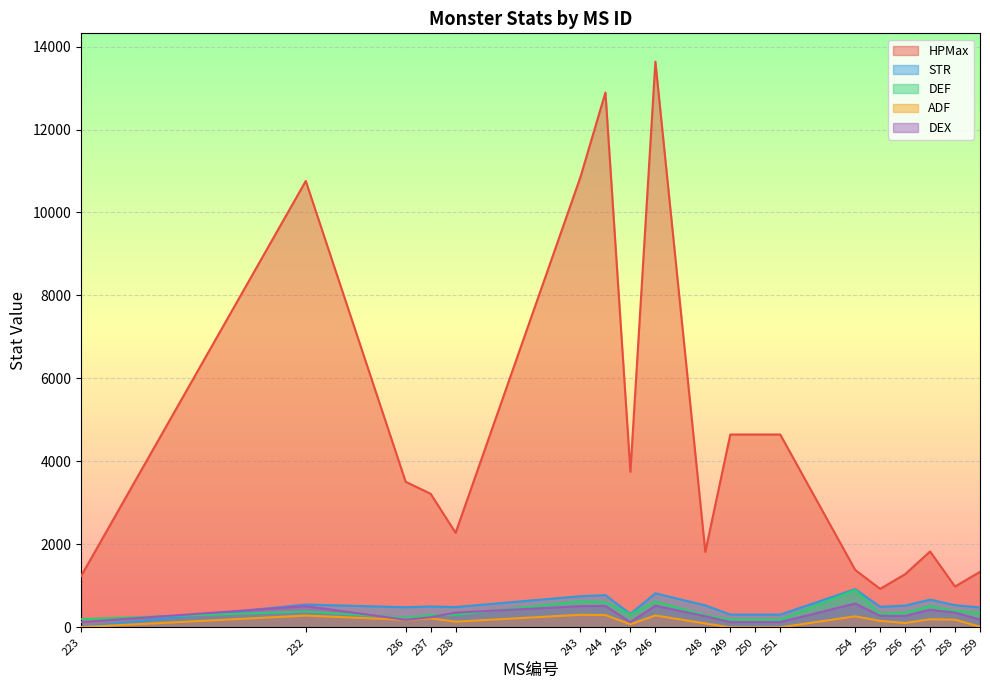

What is the total value across all series at 237?

4481